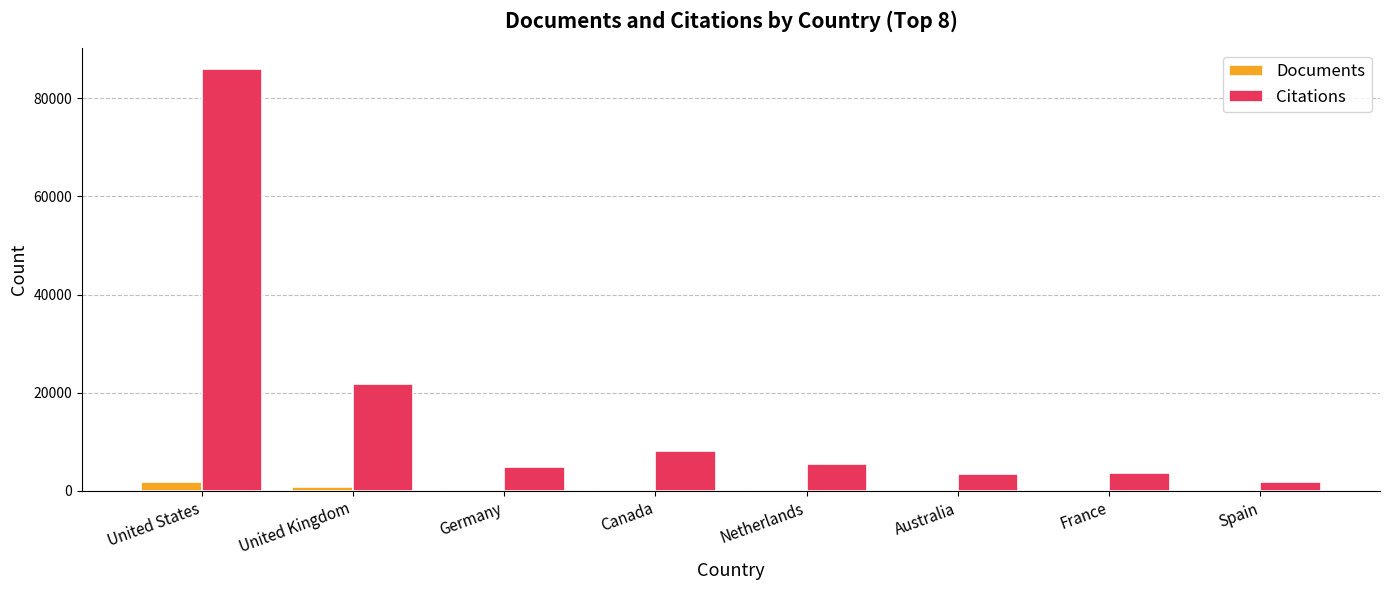

Count the number of data series in this chart.

2